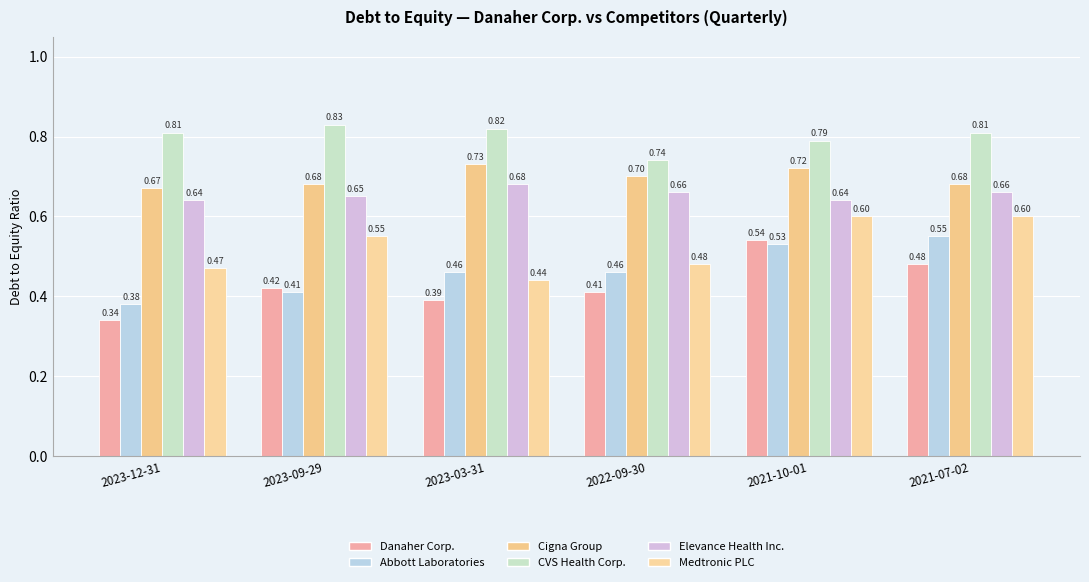

What is the sum of the Medtronic PLC values at 2023-09-29 and 2021-10-01?

1.1